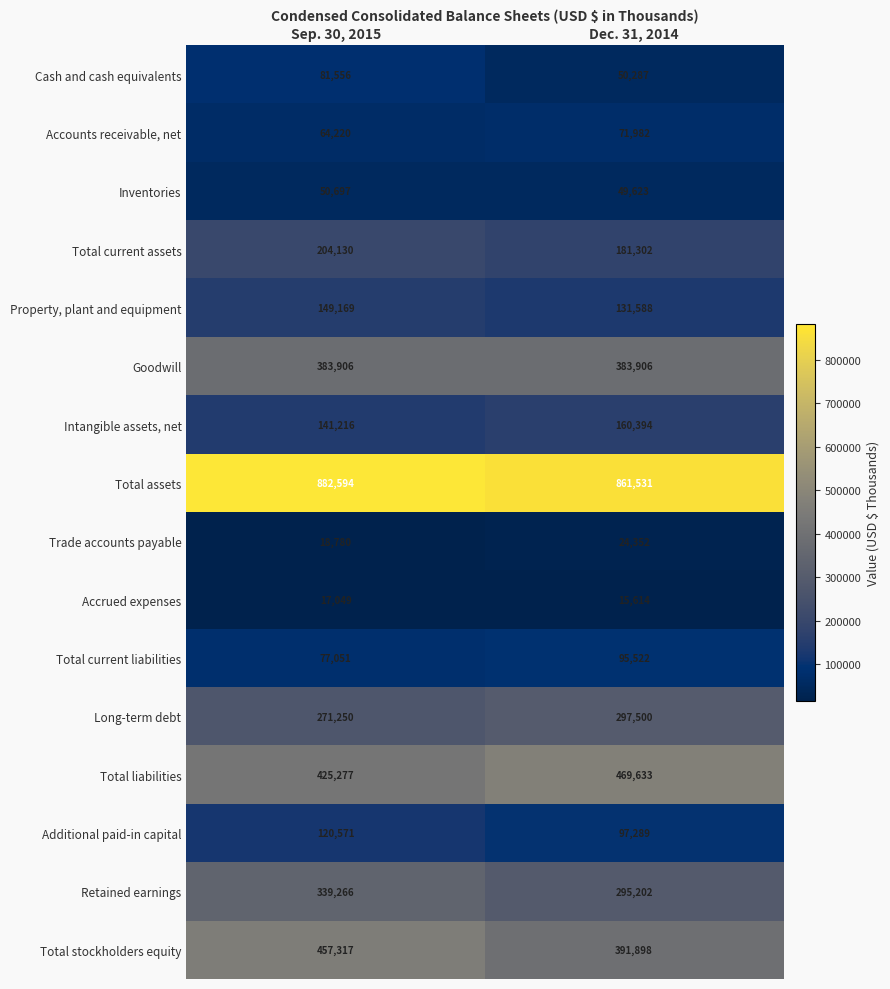

Rank the series at Sep. 30, 2015 from highest to lowest value.

Total assets, Total stockholders equity, Total liabilities, Goodwill, Retained earnings, Long-term debt, Total current assets, Property, plant and equipment, Intangible assets, net, Additional paid-in capital, Cash and cash equivalents, Total current liabilities, Accounts receivable, net, Inventories, Trade accounts payable, Accrued expenses